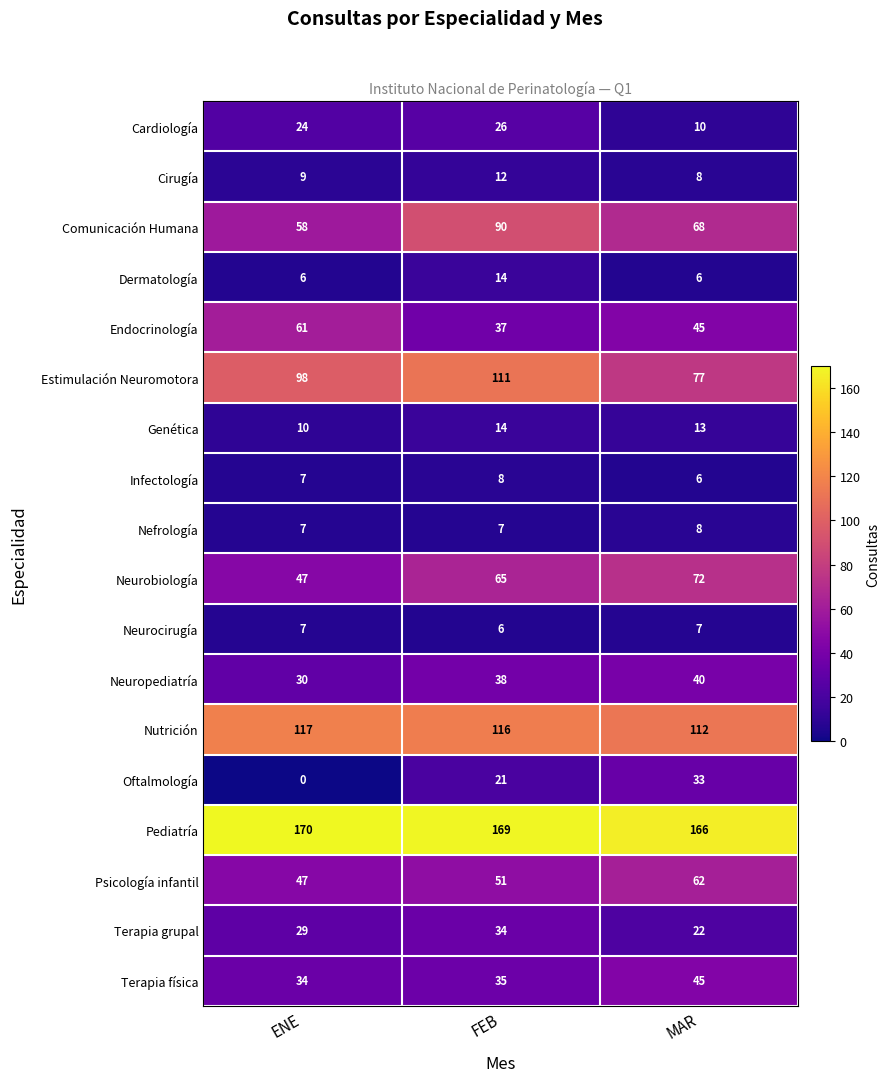

Rank the categories by Nutrición value from lowest to highest.

MAR, FEB, ENE